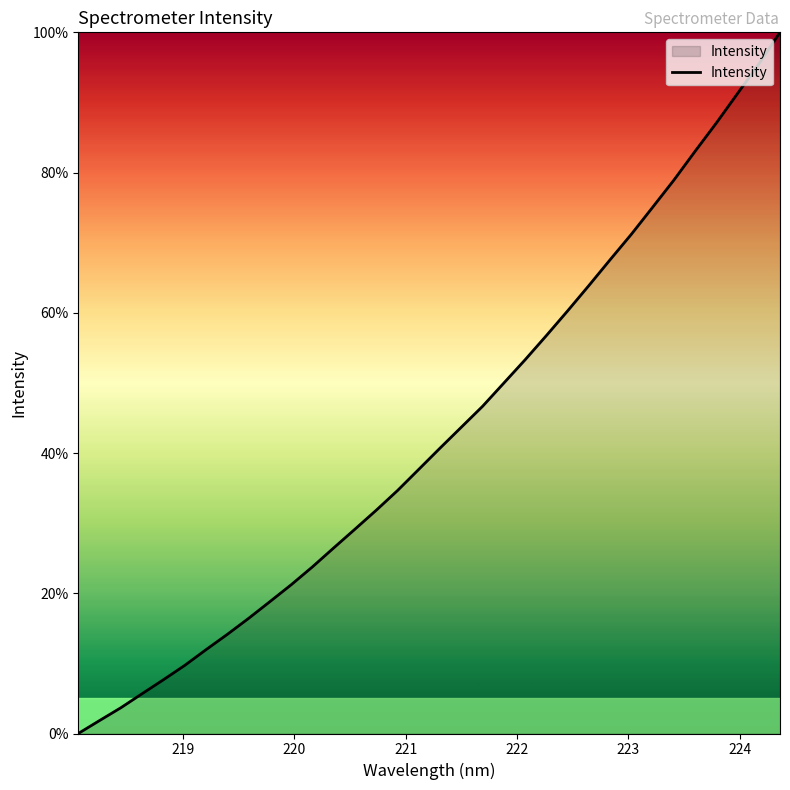

True or false: the data has more than 0 interior local peaks.

False